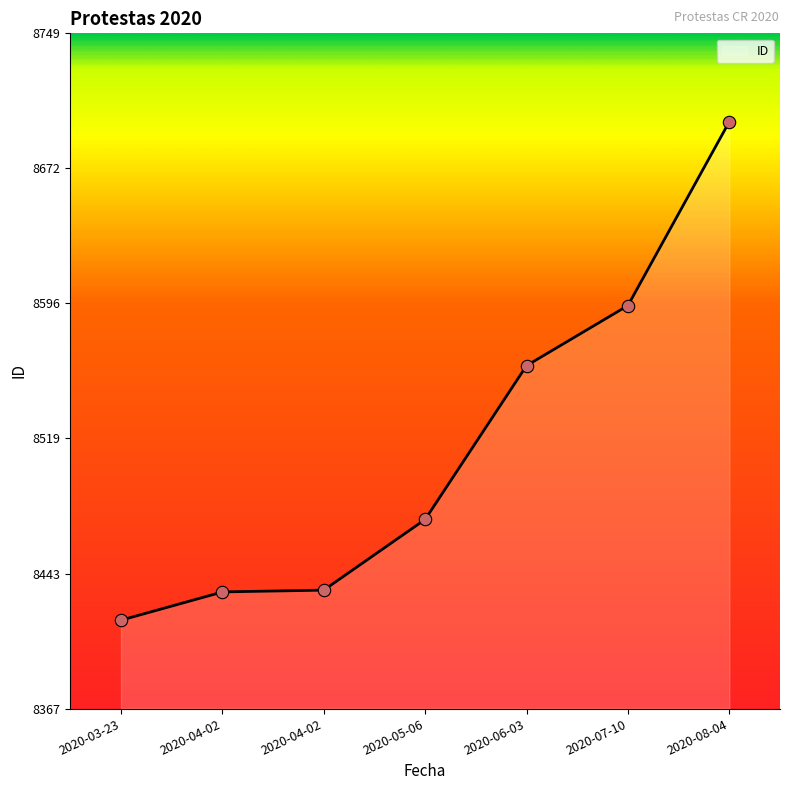

Between 2020-06-03 and 2020-07-10, which is larger?

2020-07-10